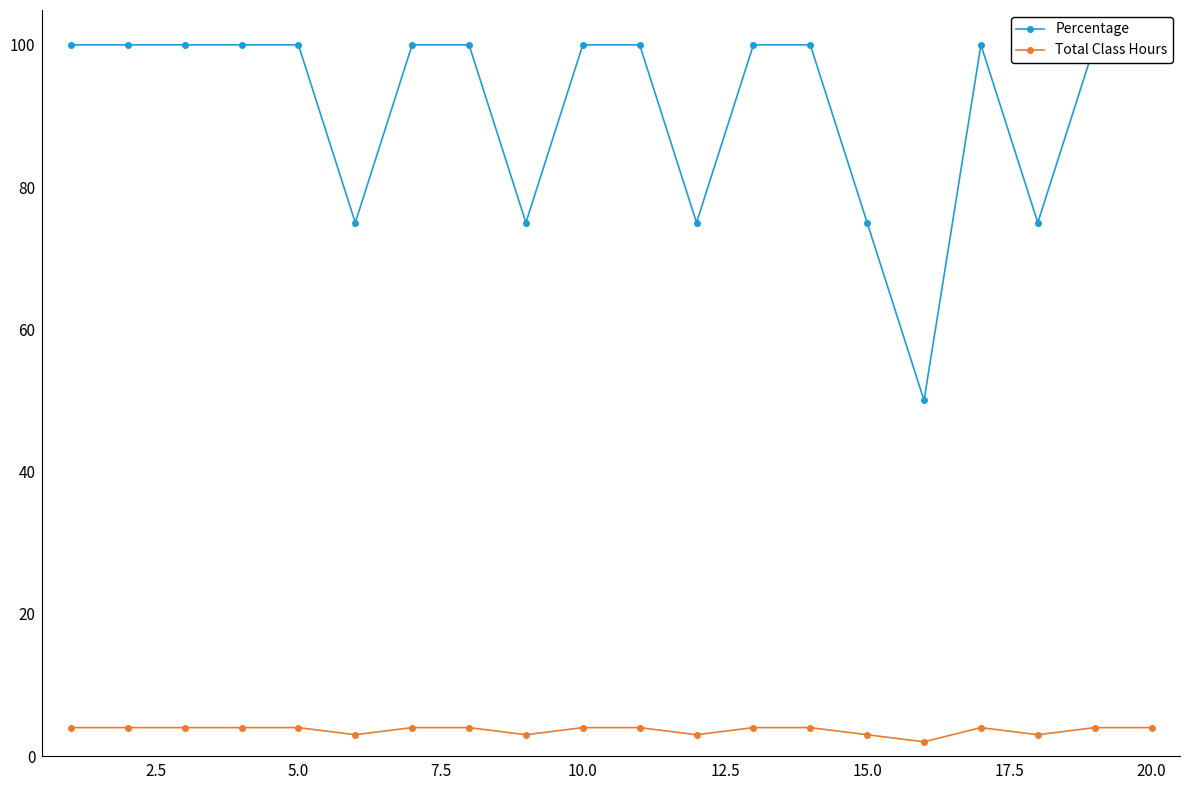

Is it true that Total Class Hours equals 4 at 17.5?

True